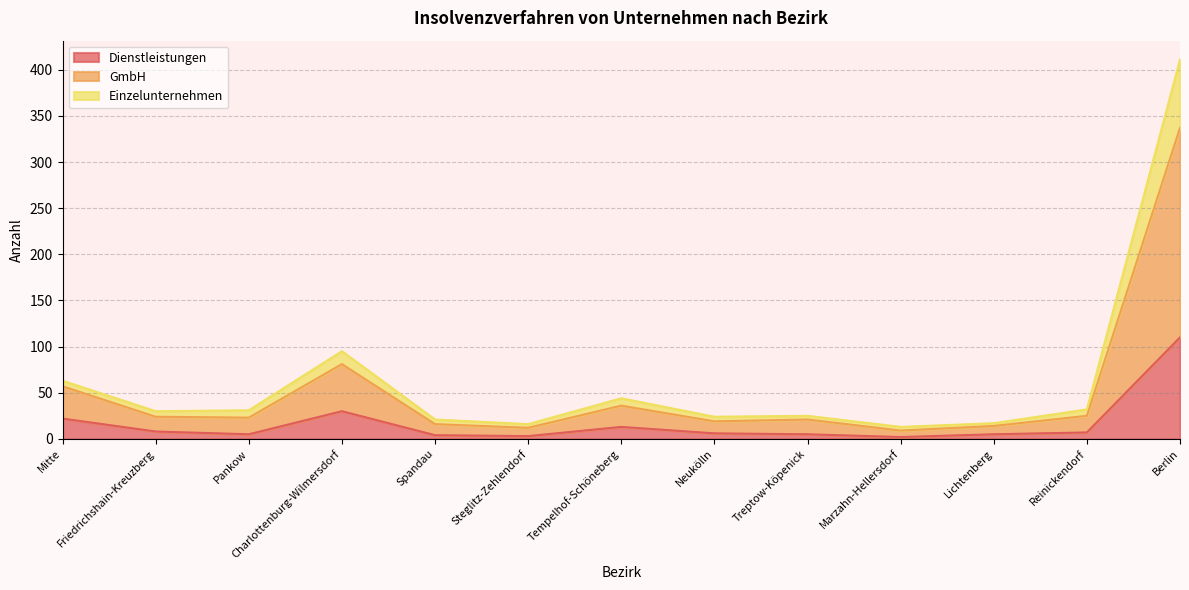

True or false: Dienstleistungen and GmbH intersect in this chart.

False